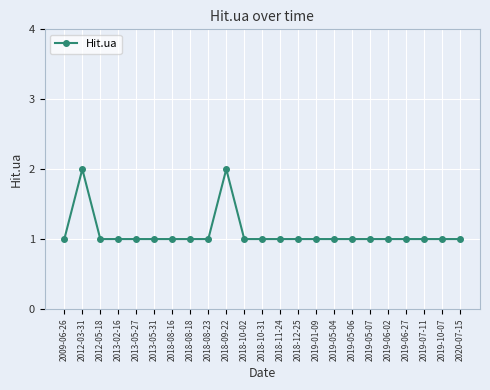

True or false: the data has more than 1 interior local peaks.

True